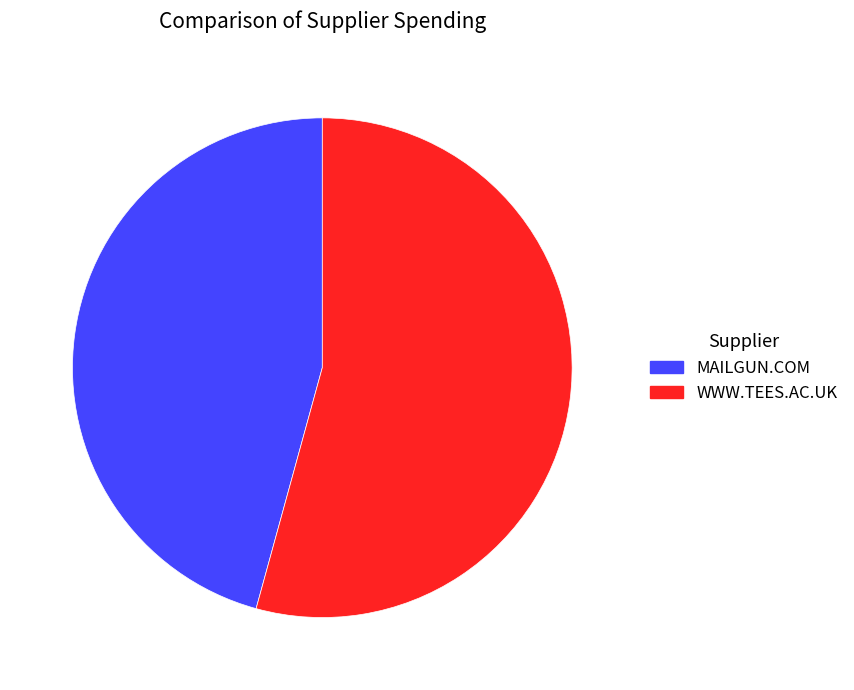

Which category has the biggest portion of the pie?

WWW.TEES.AC.UK